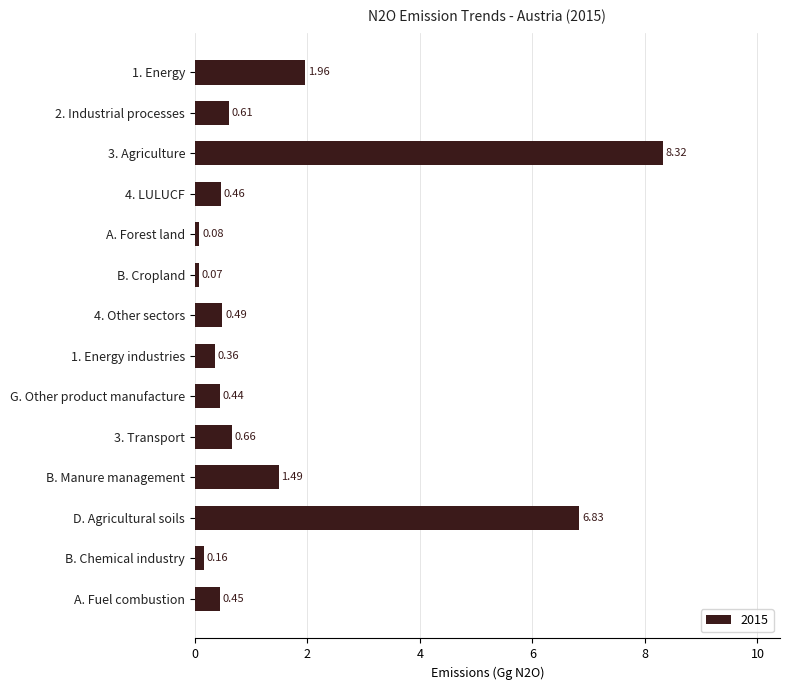

What is the average value?

1.6